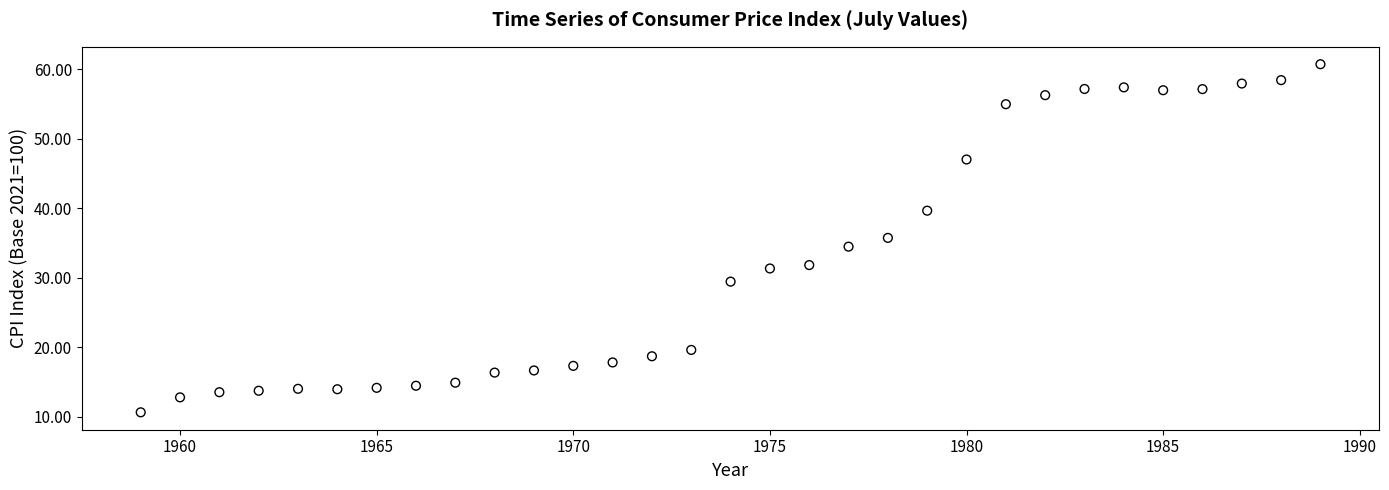

What is the range of X values (max minus min)?

30.0